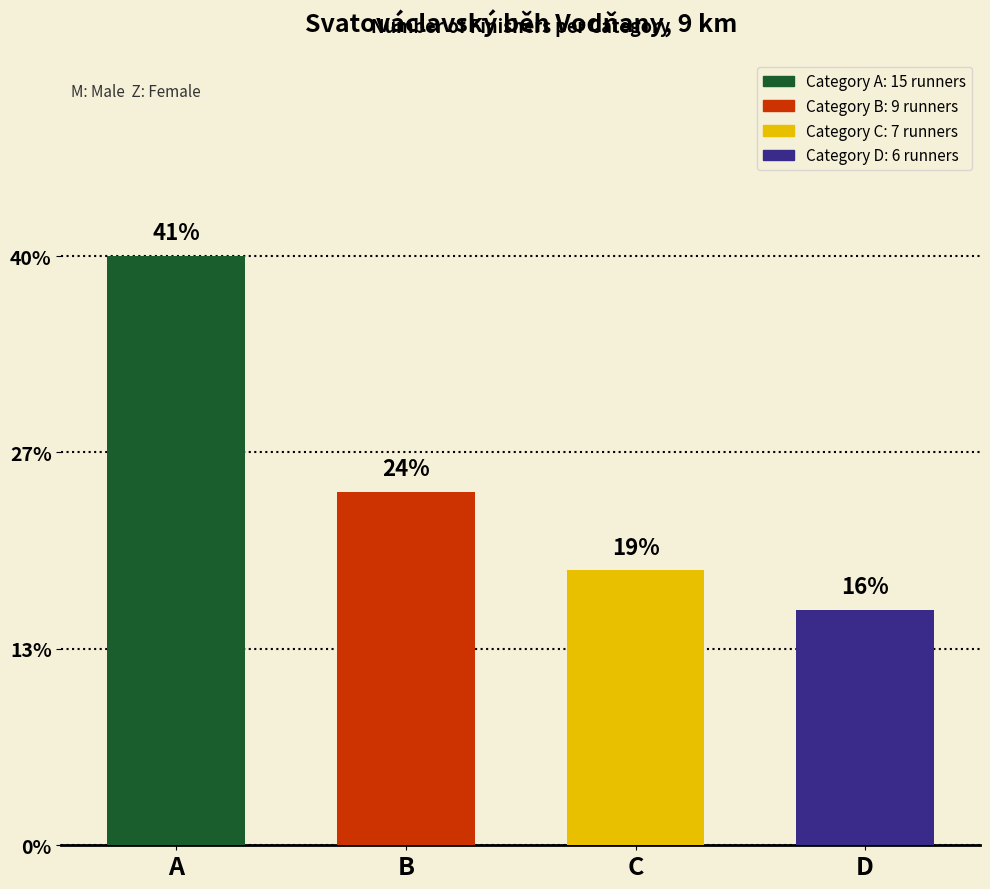

Count the values in the range 7 to 15.

3